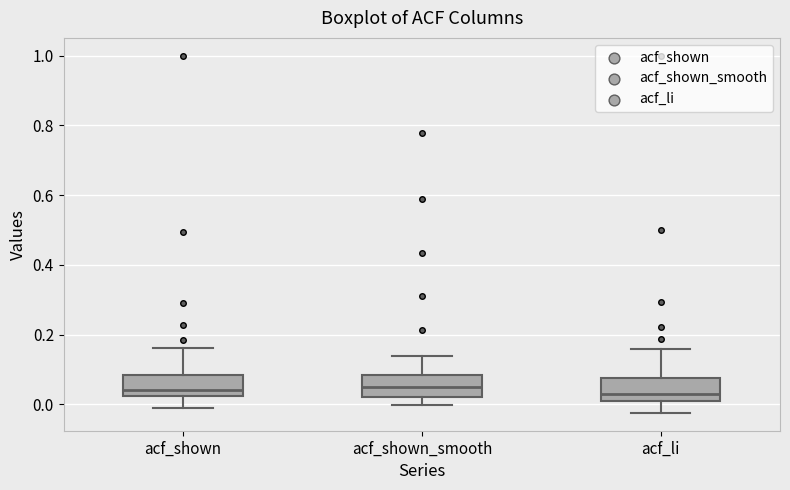

Where is the lower edge of the box for acf_shown_smooth on the y-axis? The values are not printed on the chart, so give them approximately, as read against the axis.

0.02